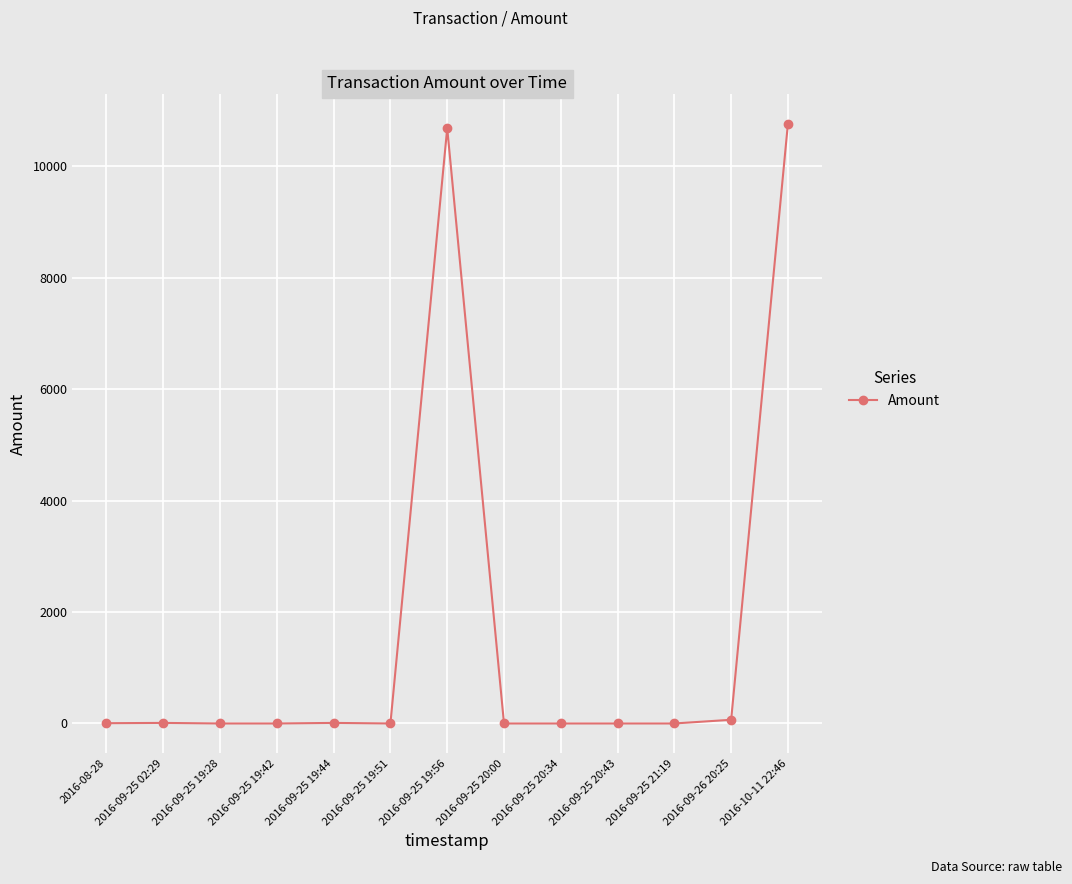

True or false: the data has more than 0 interior local peaks.

True